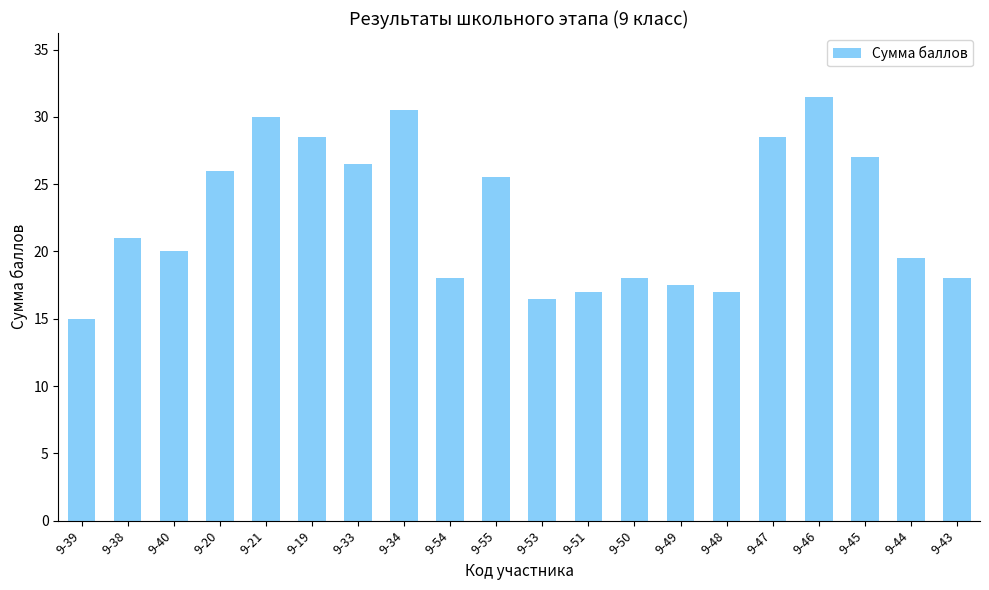

How many series are shown in this chart?

1